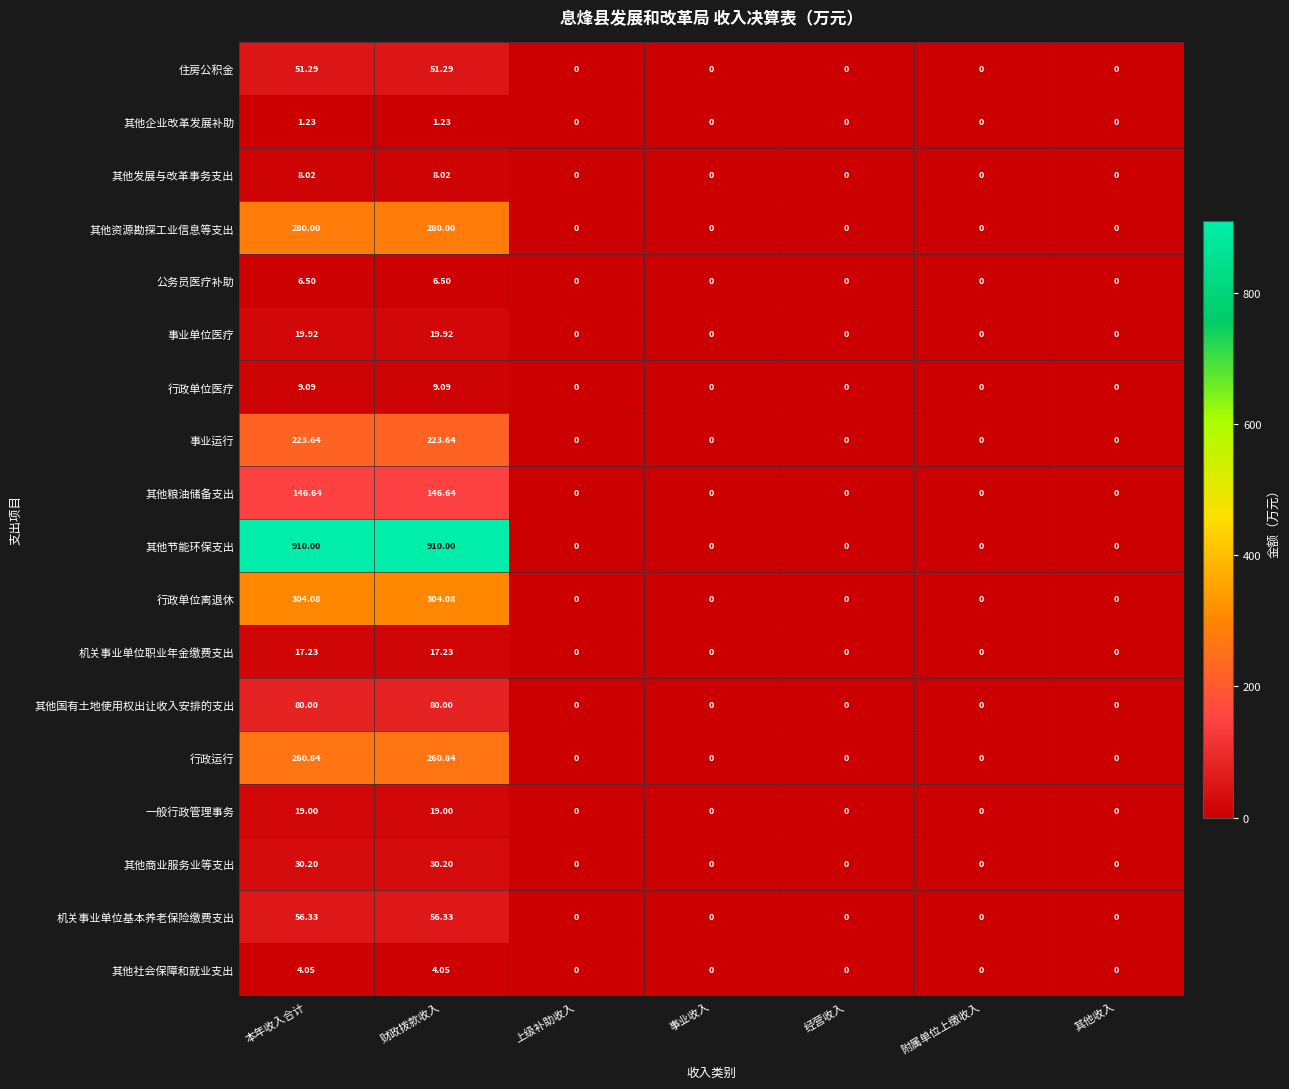

Which series has the largest total across all categories?

其他节能环保支出